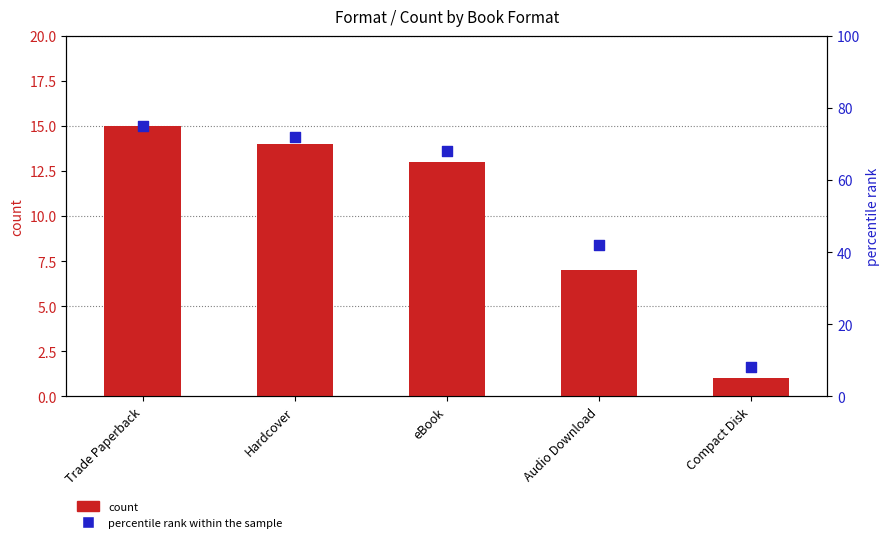

Which series has the largest Y range (max minus min)?

percentile rank within the sample